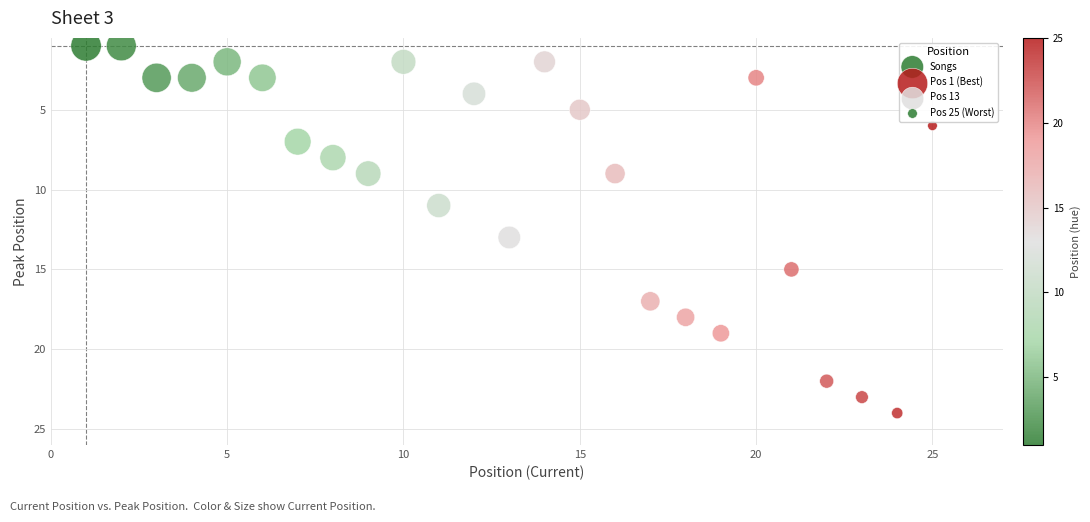

What is the range of X values (max minus min)?

24